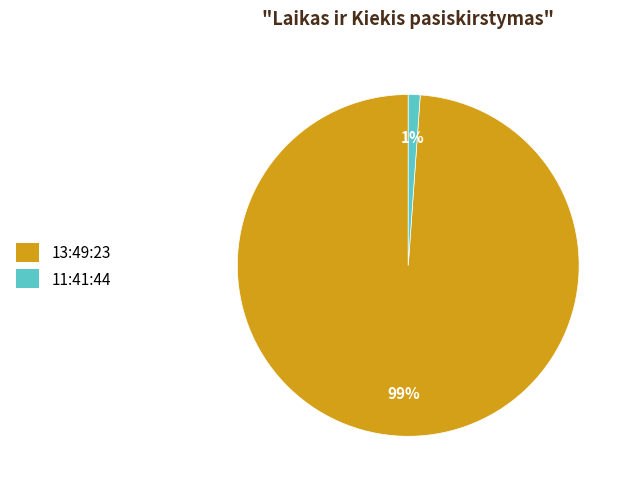

Do 11:41:44 and 13:49:23 together represent more than half of the pie?

Yes